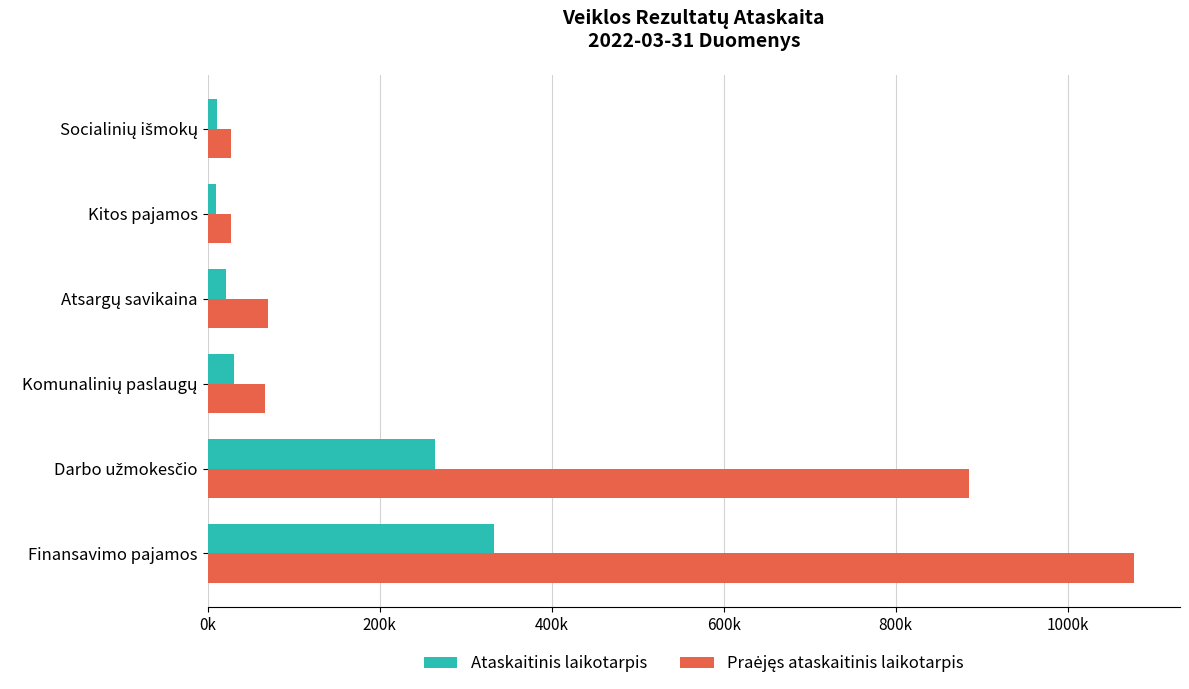

Reading left to right, what are all the values shown in this chart?

Ataskaitinis laikotarpis: 332487.2	264510.7	30829.5	20916.0	9392.0	11325.6
Praėjęs ataskaitinis laikotarpis: 1076928.0	885191.6	66642.2	70453.5	27687.5	26953.3